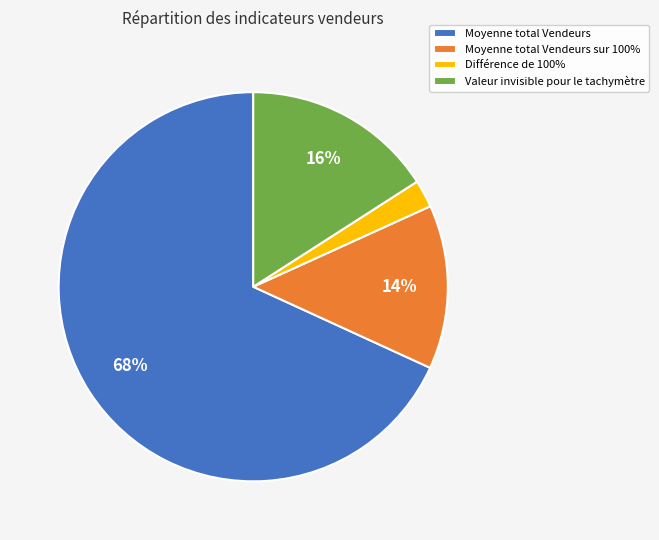

Is the sum of Valeur invisible pour le tachymètre and Différence de 100% greater than half?

No